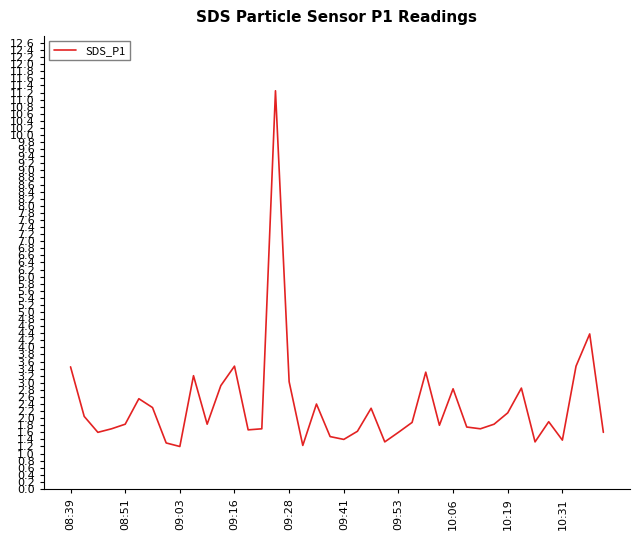

What is the smallest value displayed?

1.2